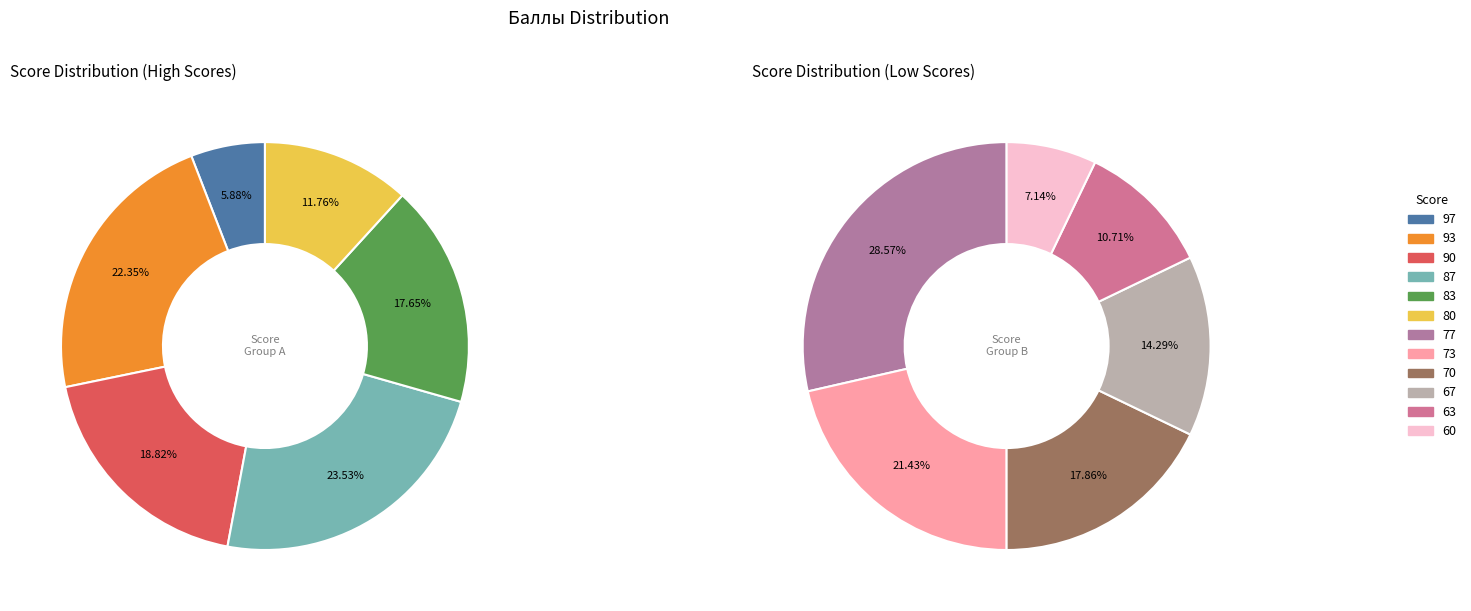

What is the smallest slice in the pie chart?

60